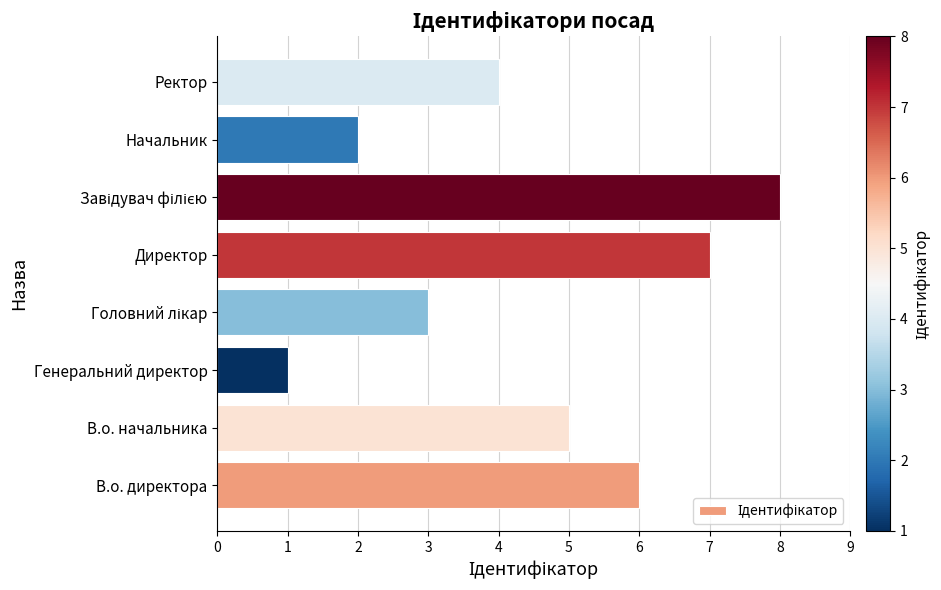

What is the maximum value shown in the chart?

8